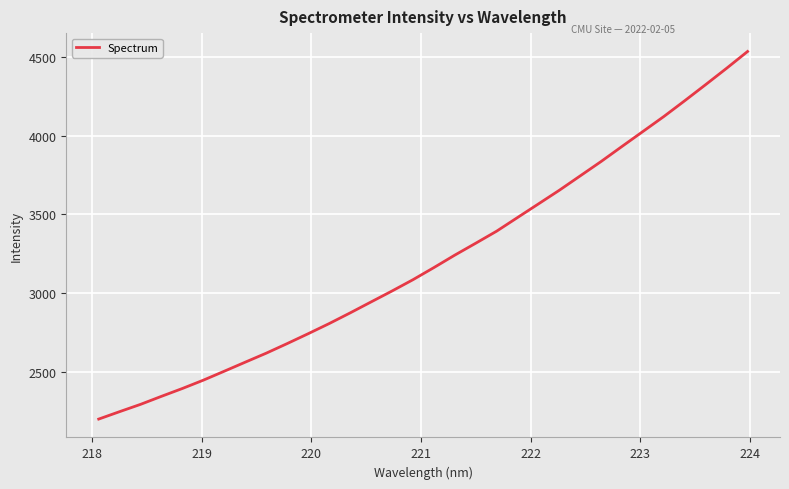

What is the difference between the maximum and minimum values?

2334.7